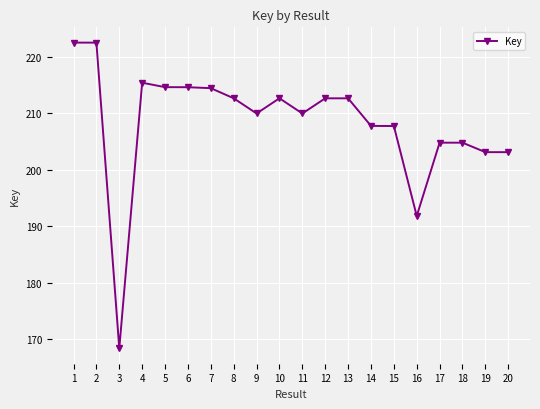

Is this an area chart (filled region under the line)?

No